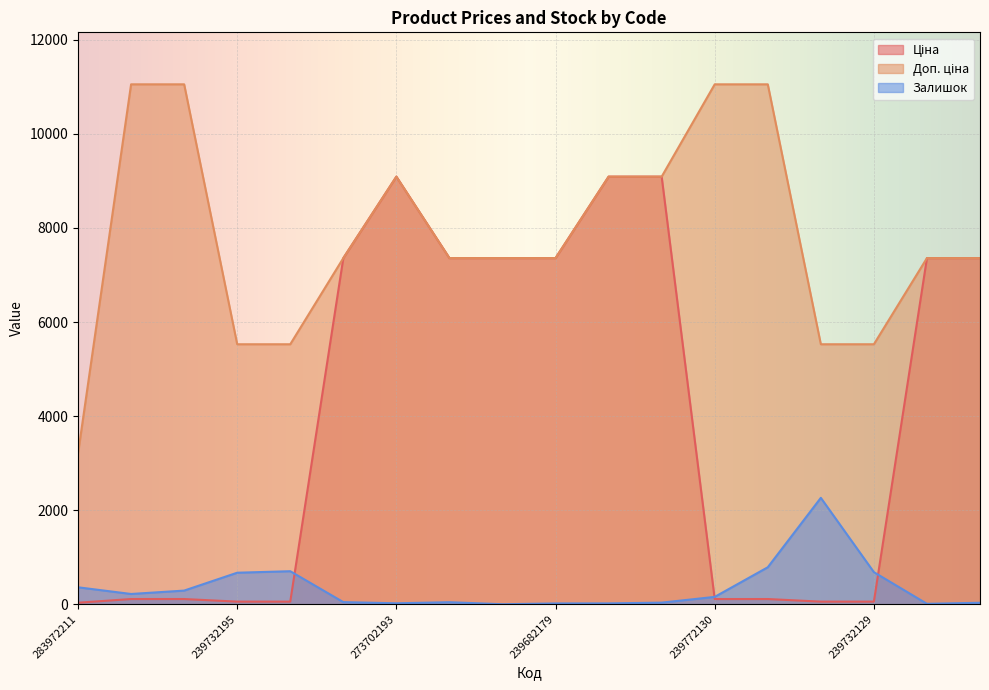

Rank the series by their maximum value, from highest to lowest.

Доп. ціна, Ціна, Залишок